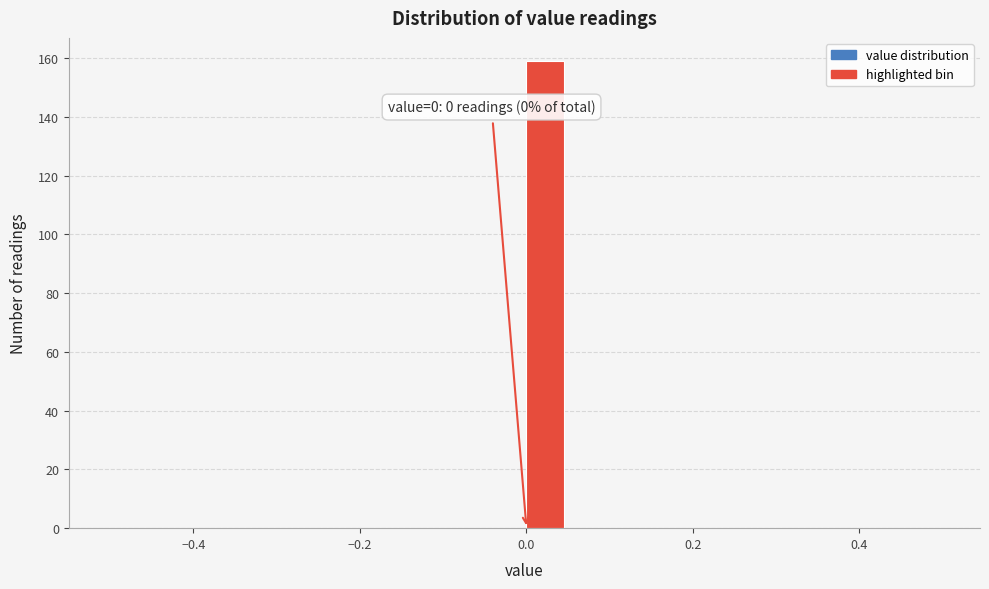

Read against the x-axis, roughly where is the centre of the tallest bar?

0.02